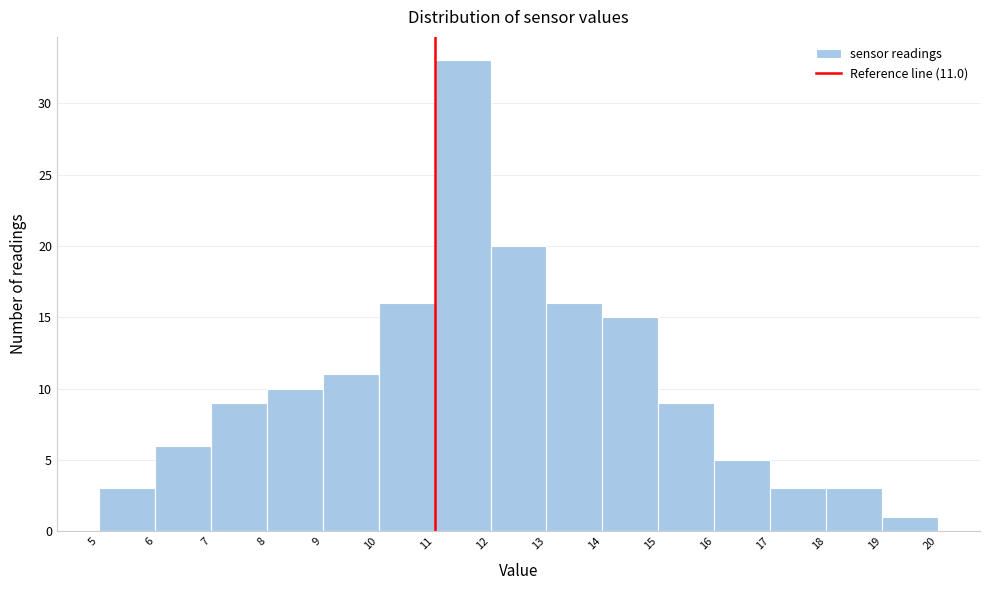

Over which range of the x-axis is the bar tallest?

11 to 12